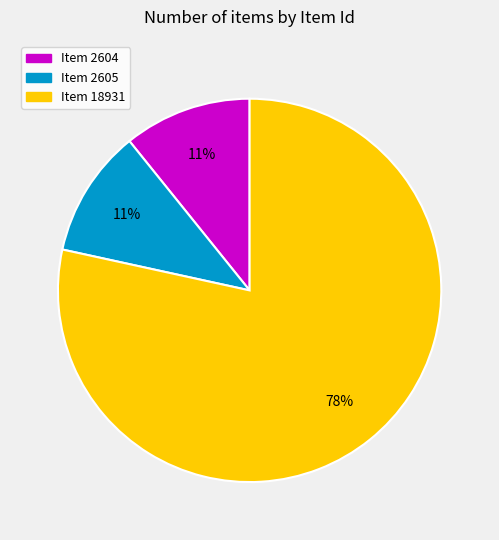

Which slice is the largest?

Item 18931